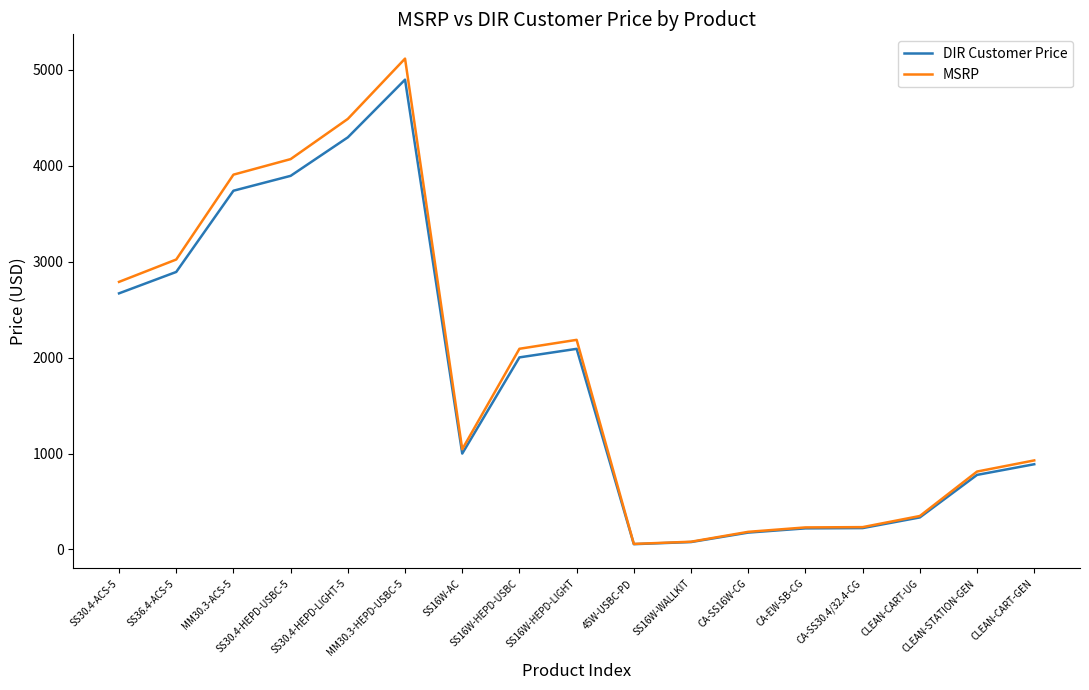

In DIR Customer Price, how many points are higher than both neighbors (excluding endpoints)?

2